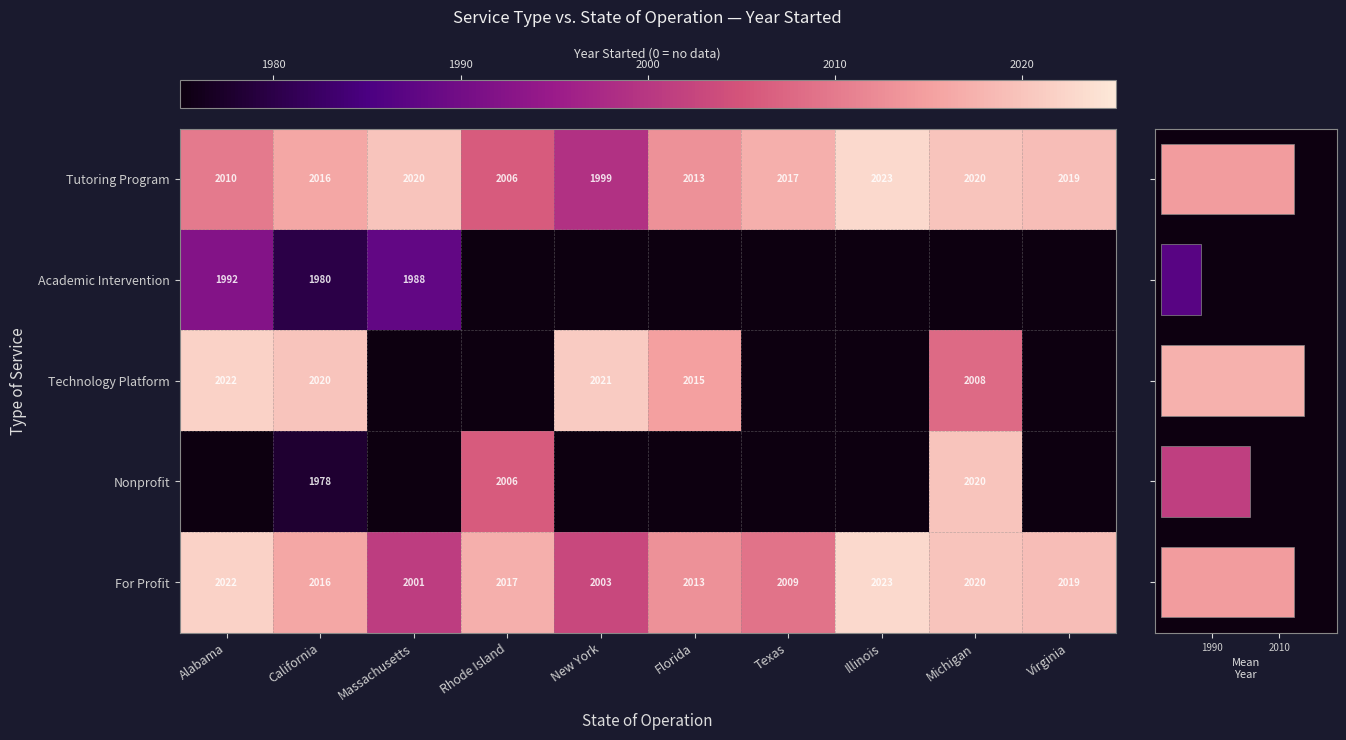

What is the total value across all series at Illinois?

4046